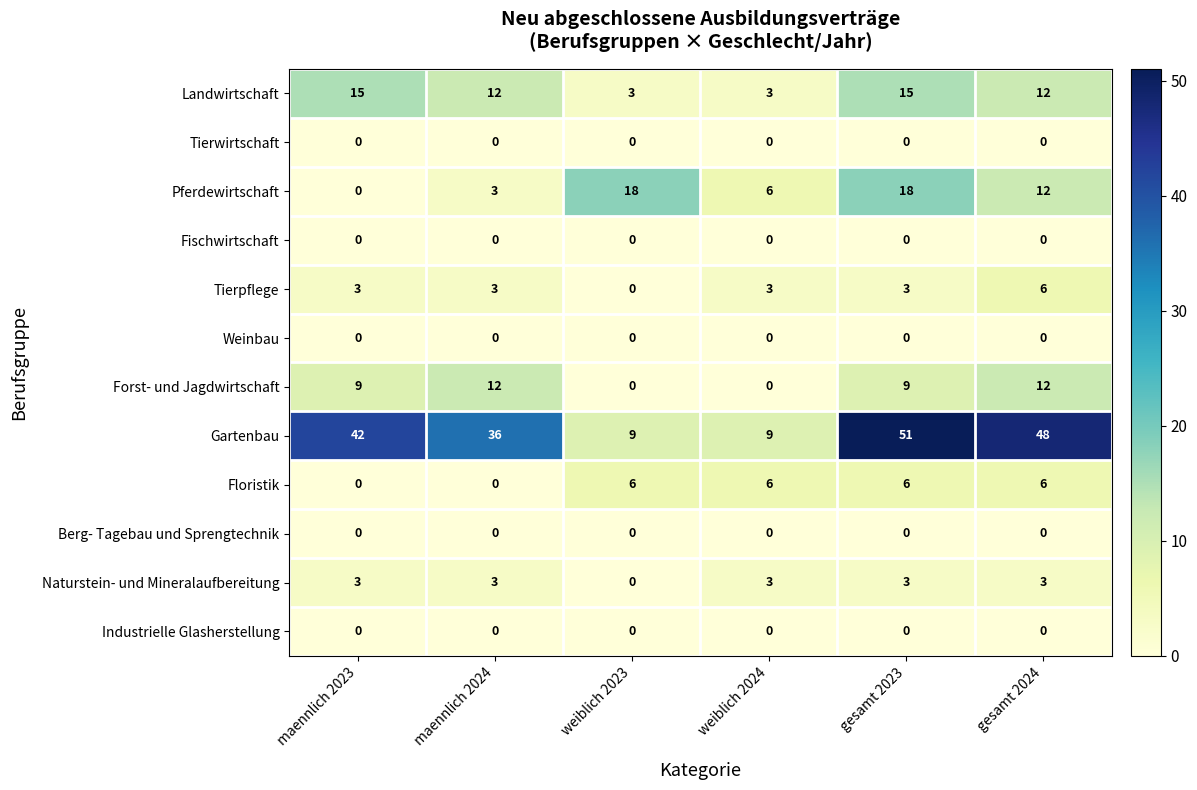

The value of Naturstein- und Mineralaufbereitung at weiblich 2024 is 5. True or false?

False